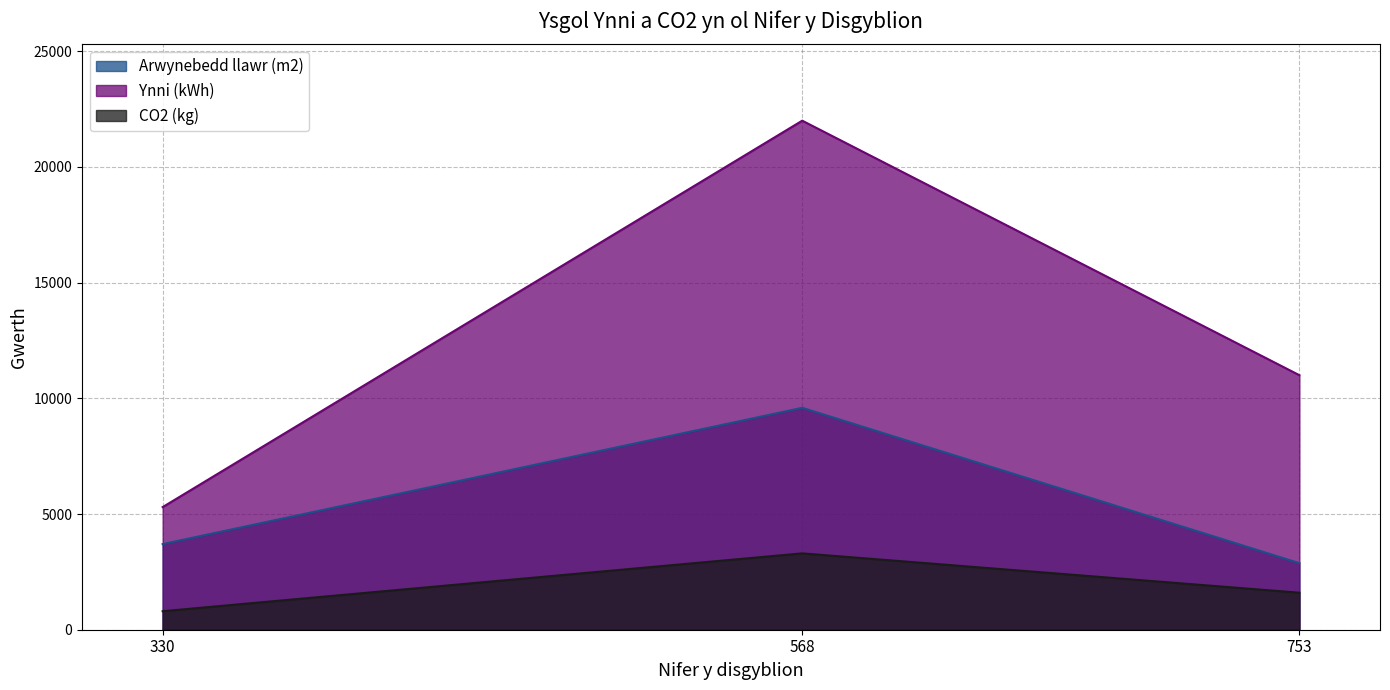

Reading right to left, transcribe all the data shown in this chart.

Arwynebedd llawr (m2): 2876	9590	3700
Ynni (kWh): 11000	22000	5300
CO2 (kg): 1600	3300	800